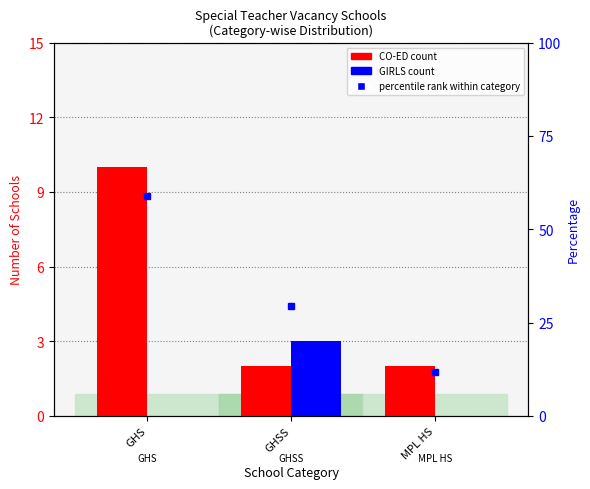

Which series has the largest total across all categories?

percentile rank within category